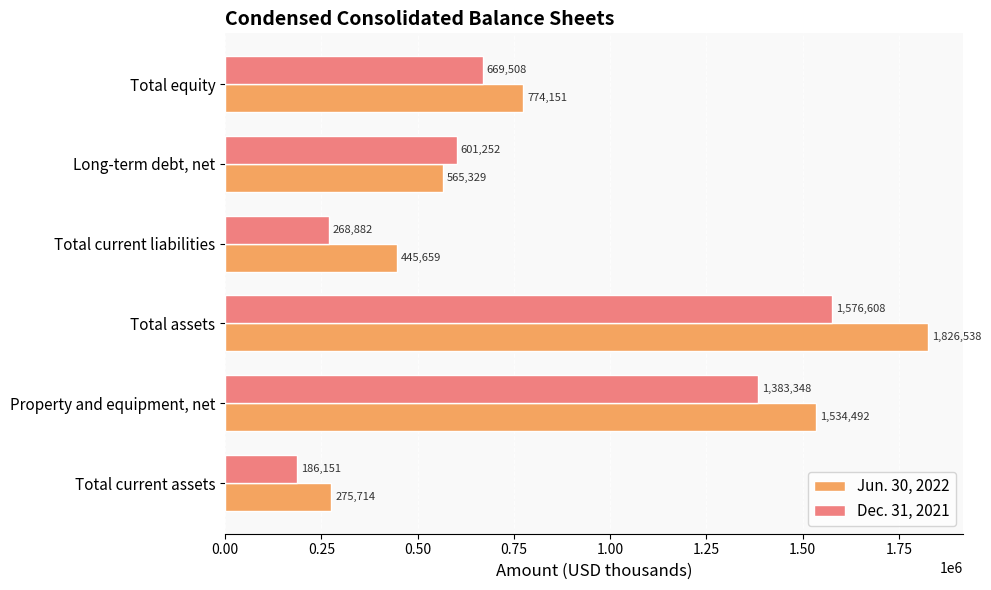

What is the average value of the Jun. 30, 2022 series?

903647